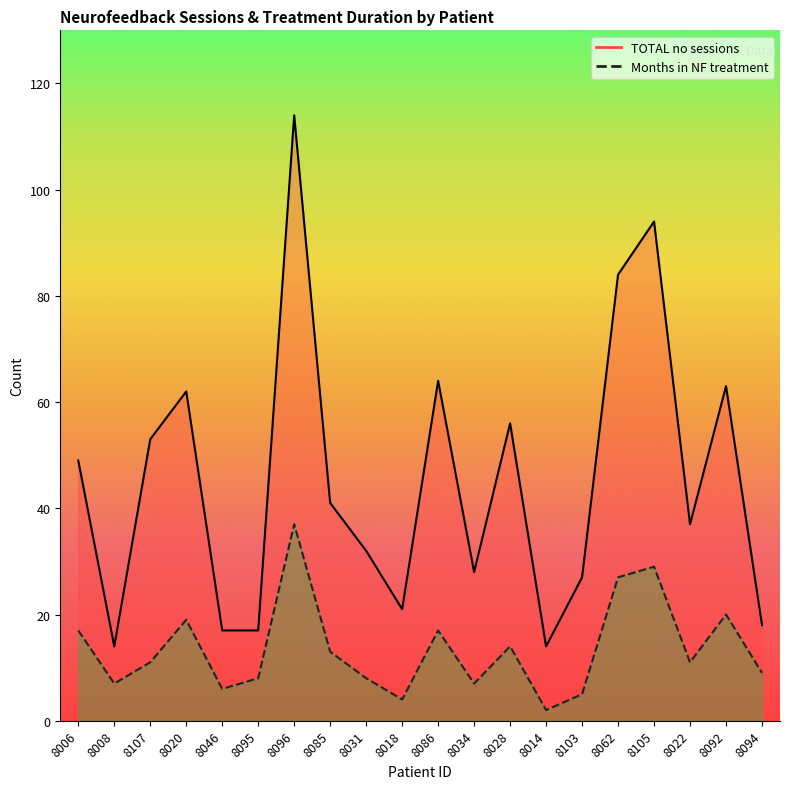

The value of Months in NF treatment at 8085 is 13. True or false?

True